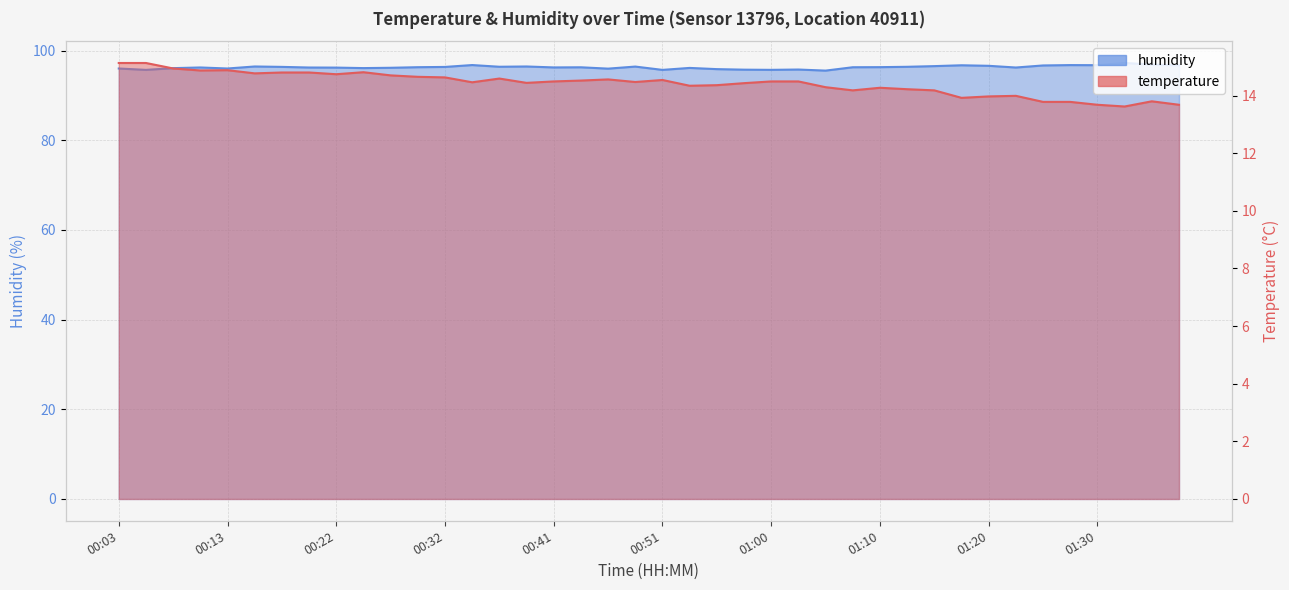

True or false: temperature and humidity intersect in this chart.

False